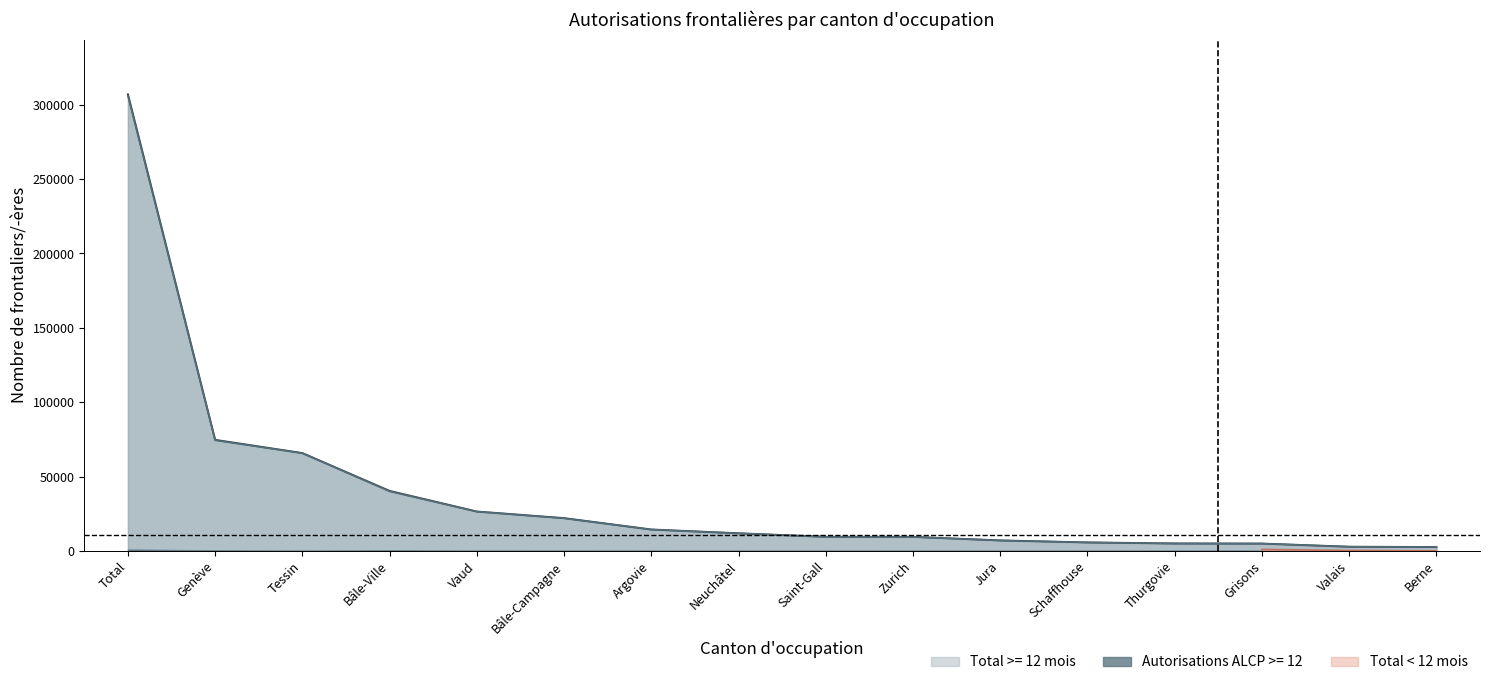

How many values in the Total < 12 mois series exceed 265?

7